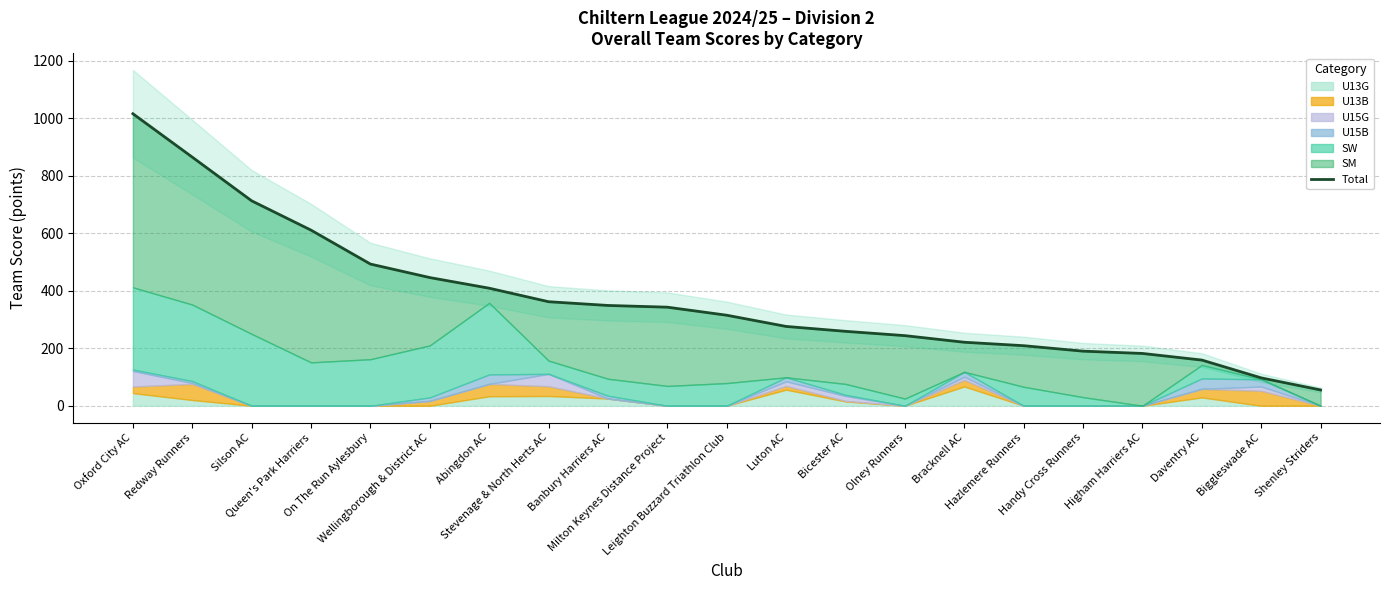

How many lines are shown in the chart?

1